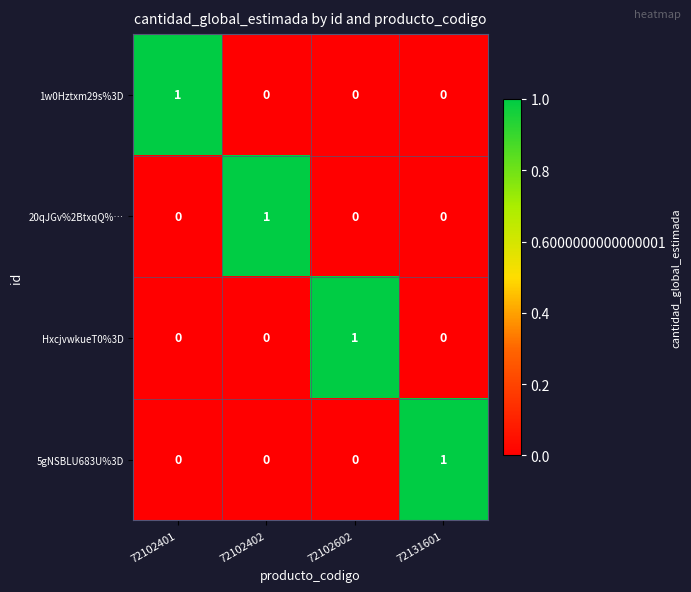

Reading left to right, extract all data points from this chart.

1w0Hztxm29s%3D: 1	0	0	0
20qJGv%2BtxqQ%…: 0	1	0	0
HxcjvwkueT0%3D: 0	0	1	0
5gNSBLU683U%3D: 0	0	0	1